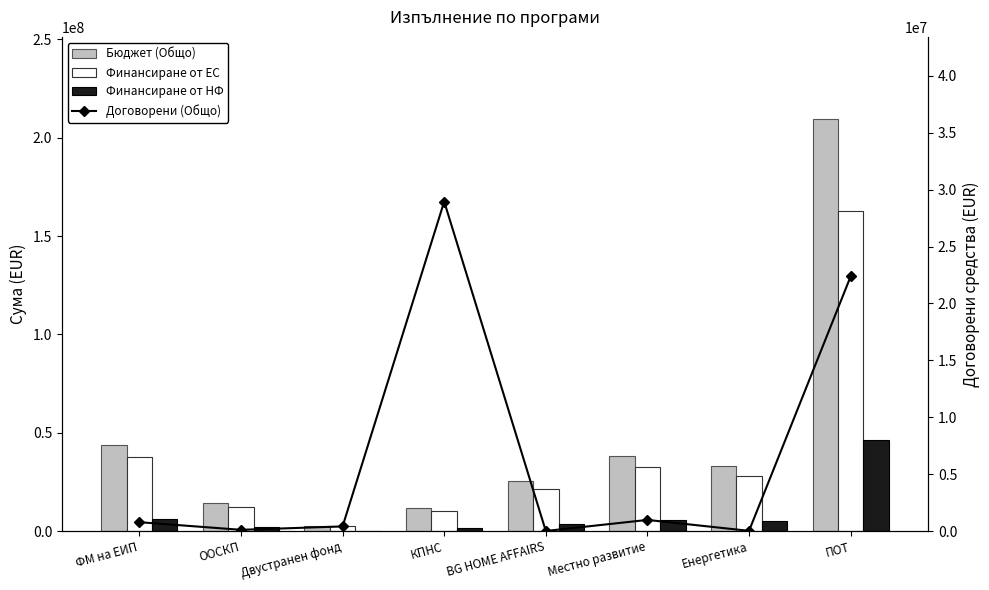

Count the number of categories in the chart.

8